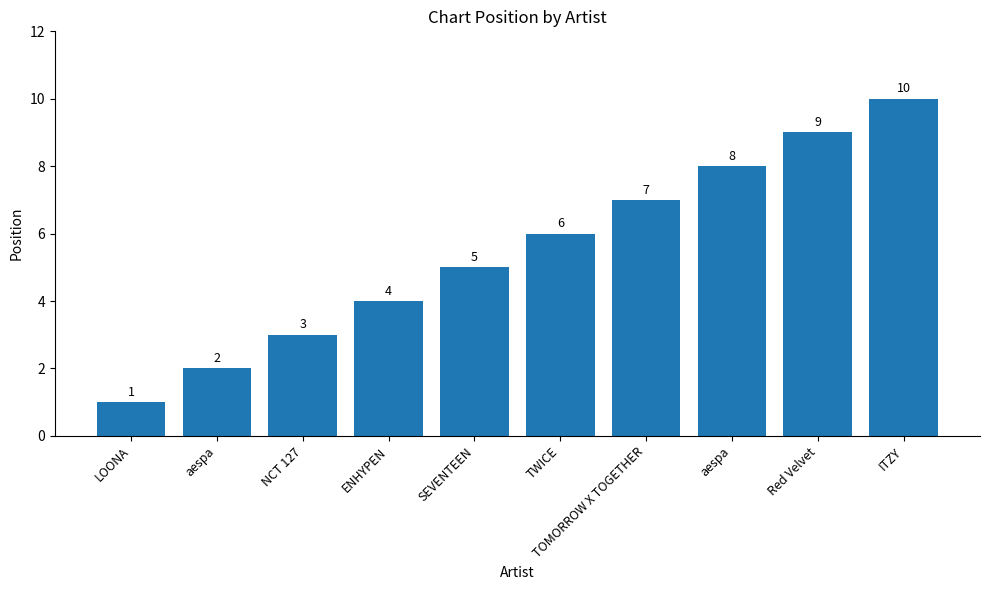

Are the bars grouped side by side (vs. stacked)?

No